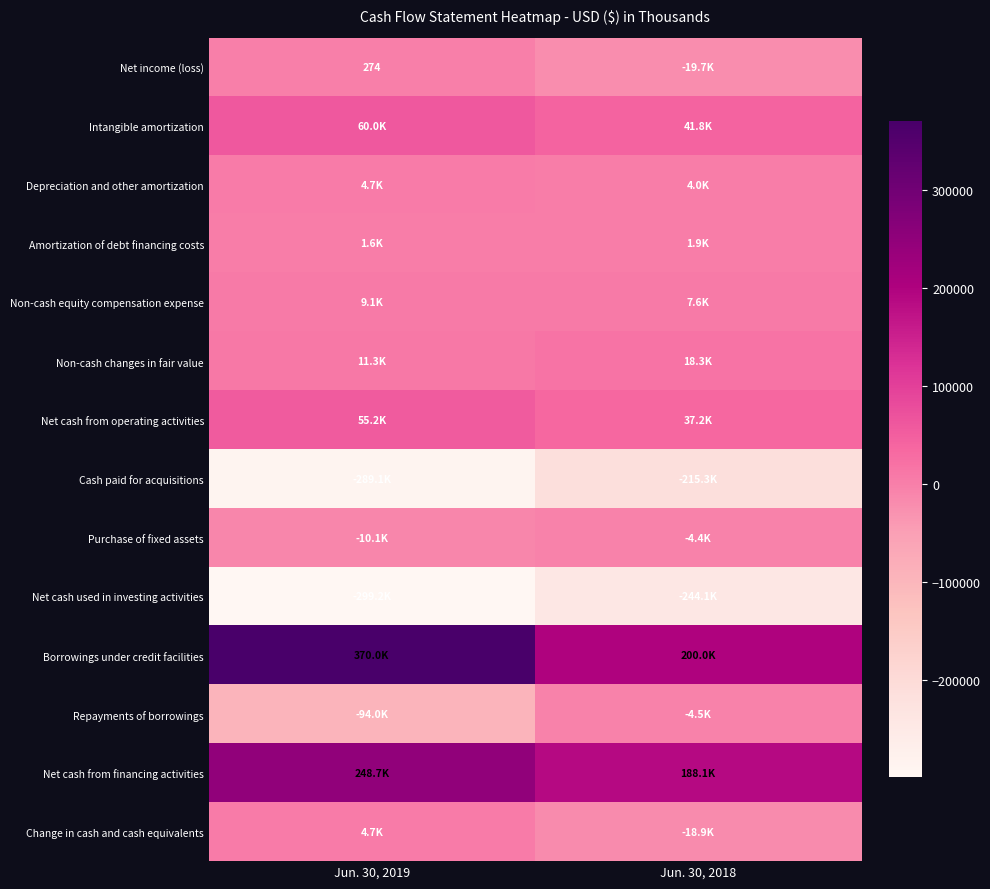

The value of Net income (loss) at Jun. 30, 2019 is 60. True or false?

False